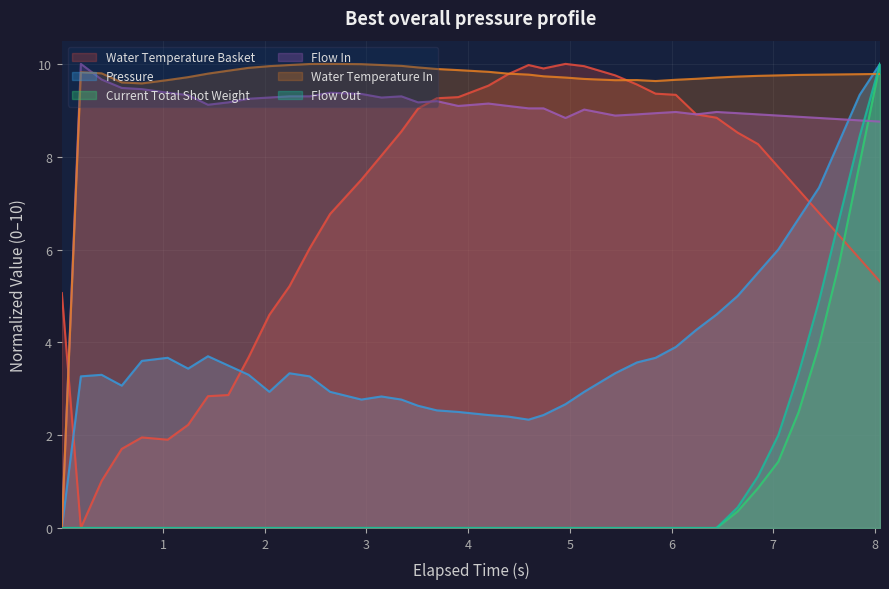

Which series has the largest total across all categories?

Water Temperature In